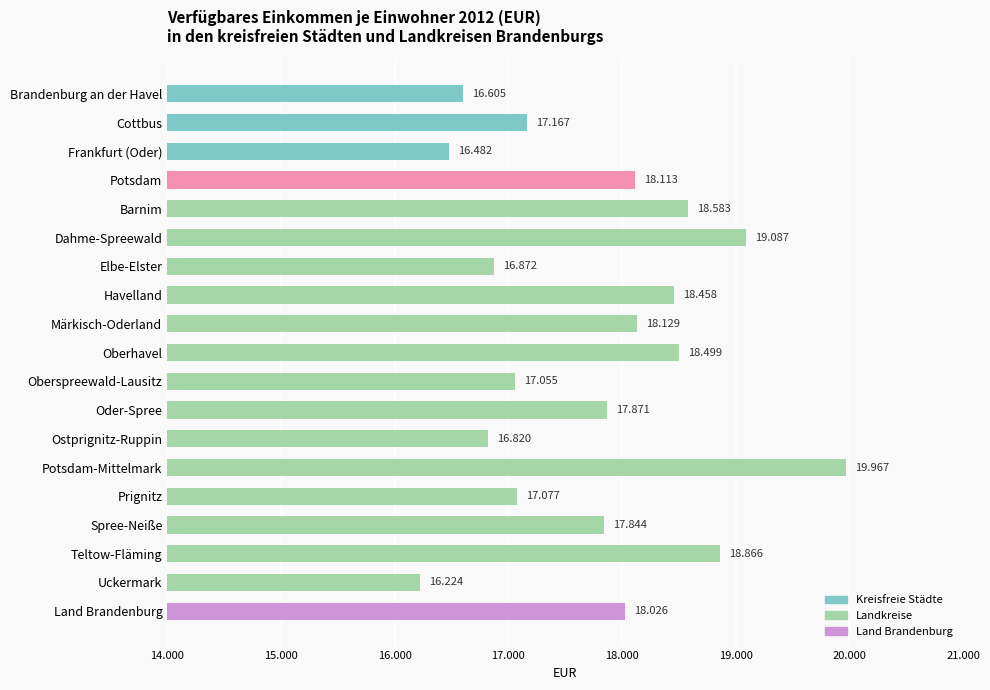

What is the average value?

17776